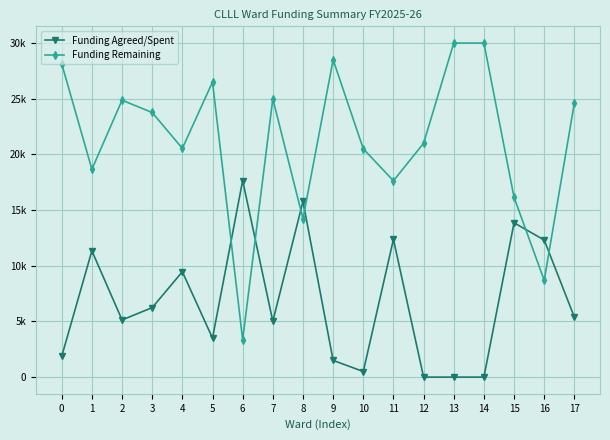

What are all the series names shown in the legend?

Funding Agreed/Spent, Funding Remaining